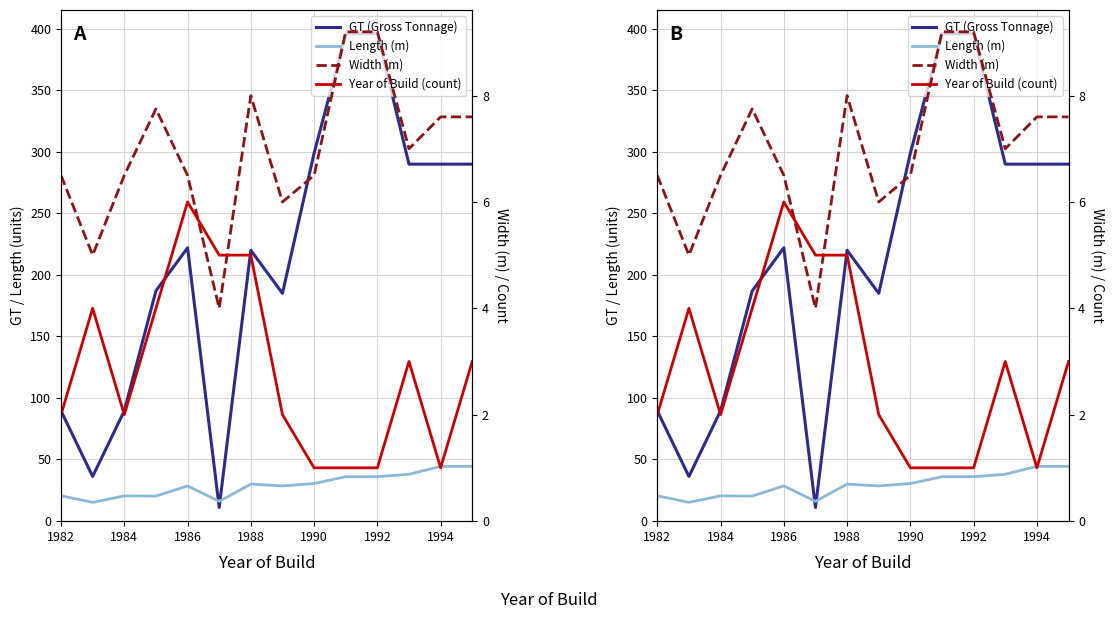

The Width (m) series shows 9.2 at 1992. True or false?

True